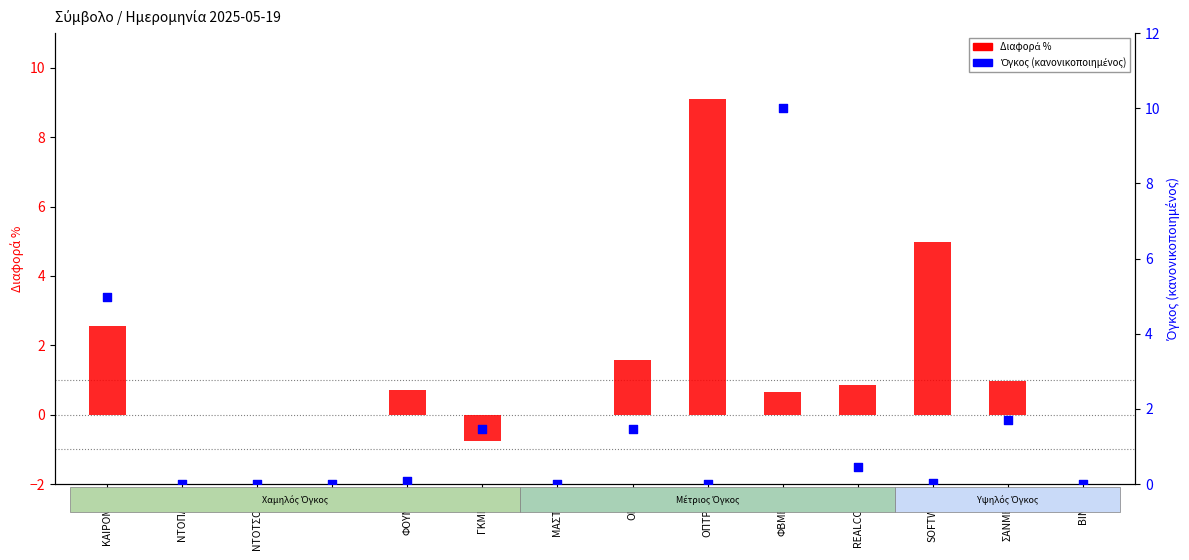

Which series reaches the maximum Y coordinate?

Όγκος (κανονικοποιημένος)